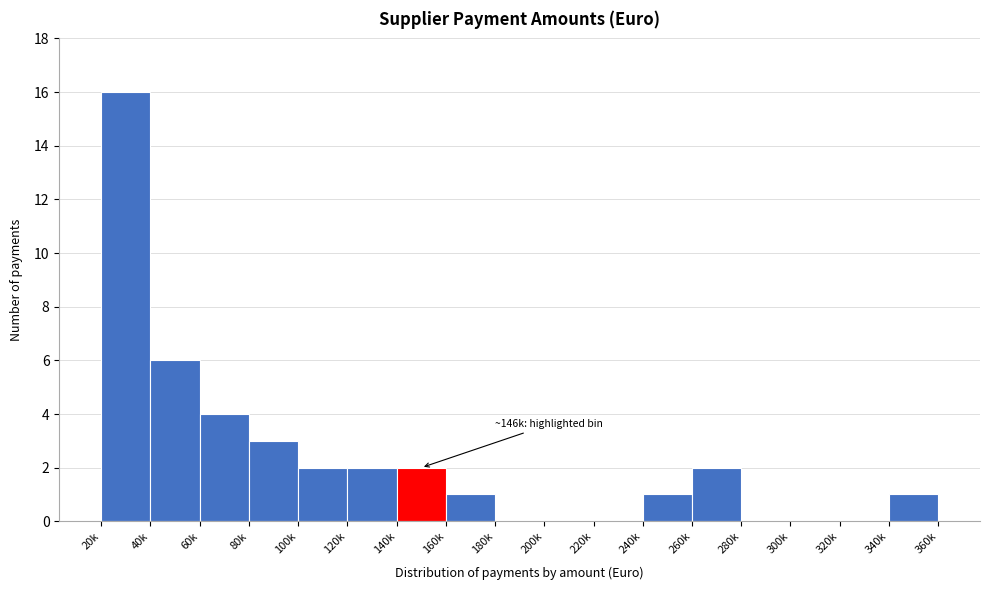

Reading right to left, extract all data points from this chart.

340k=1	320k=0	300k=0	280k=0	260k=2	240k=1	220k=0	200k=0	180k=0	160k=1	140k=2	120k=2	100k=2	80k=3	60k=4	40k=6	20k=16